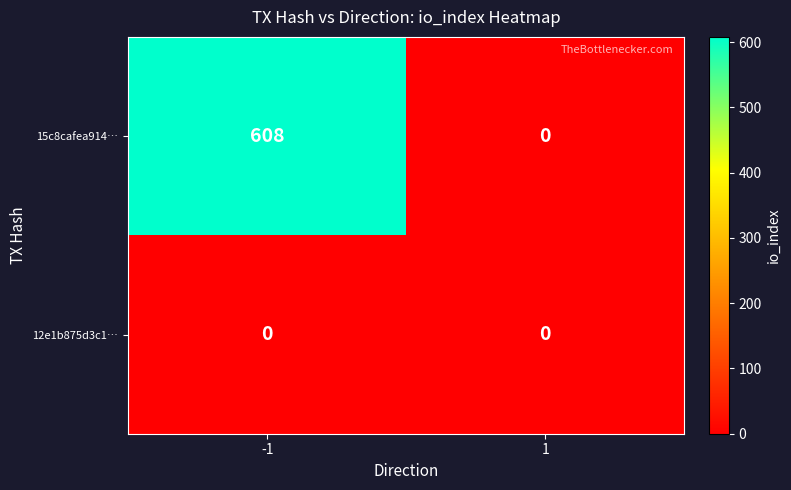

Count the number of data series in this chart.

2